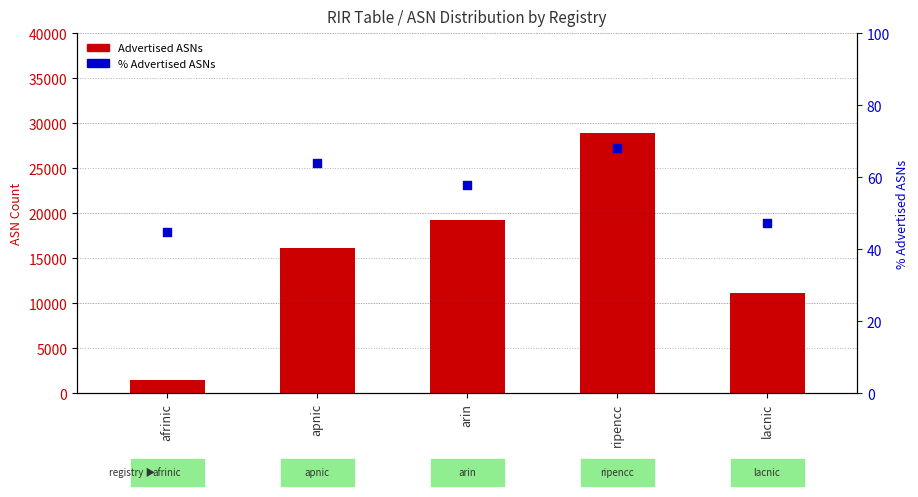

Which series has the largest total across all categories?

Advertised ASNs